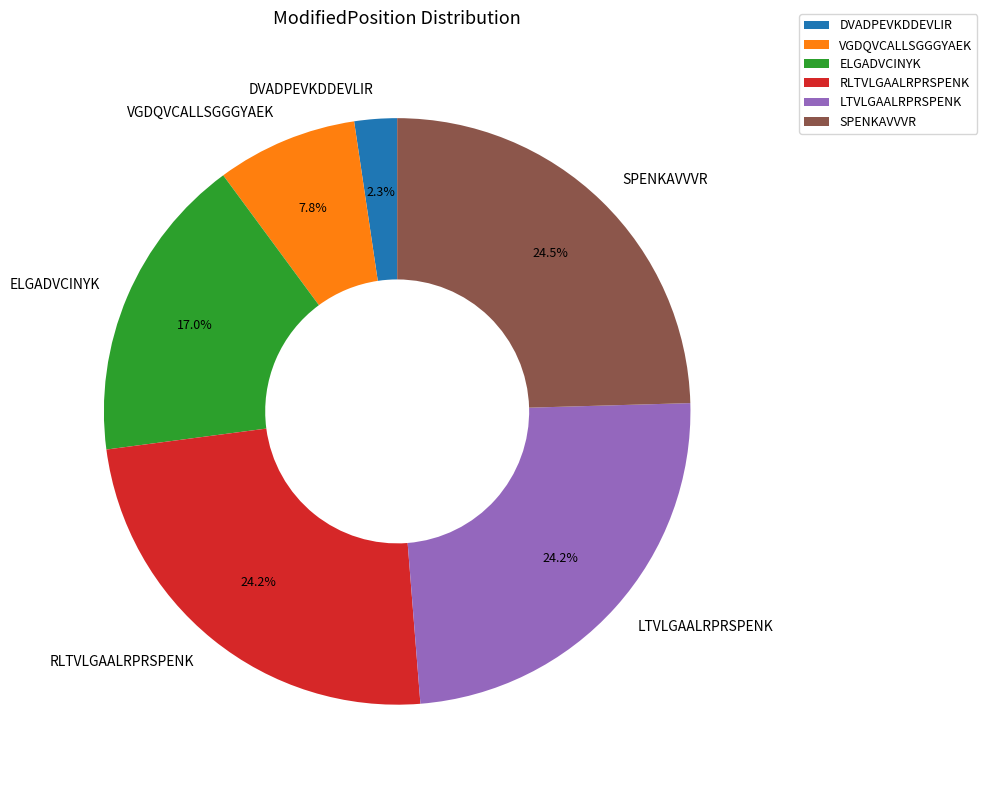

To the nearest percent, what is the average slice percentage?

17%